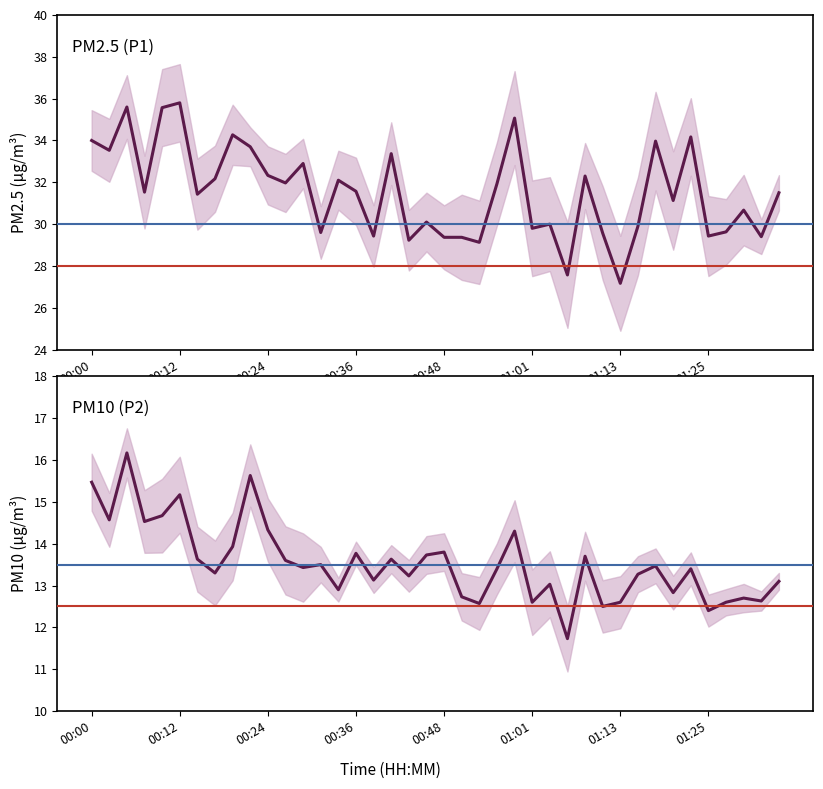

True or false: PM10 (P2) has more than 1 interior local peaks.

True